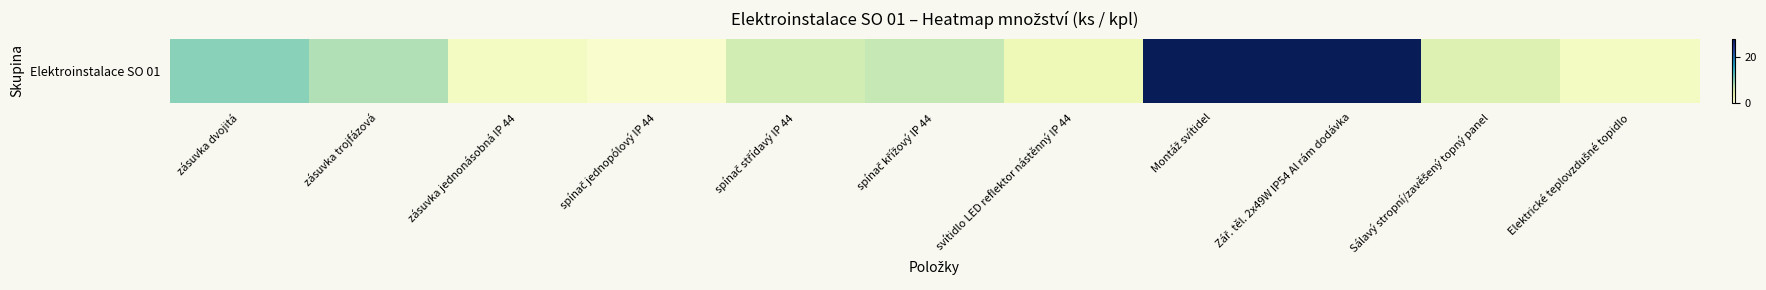

Is it true that the value at zásuvka trojfázová is 13?

False